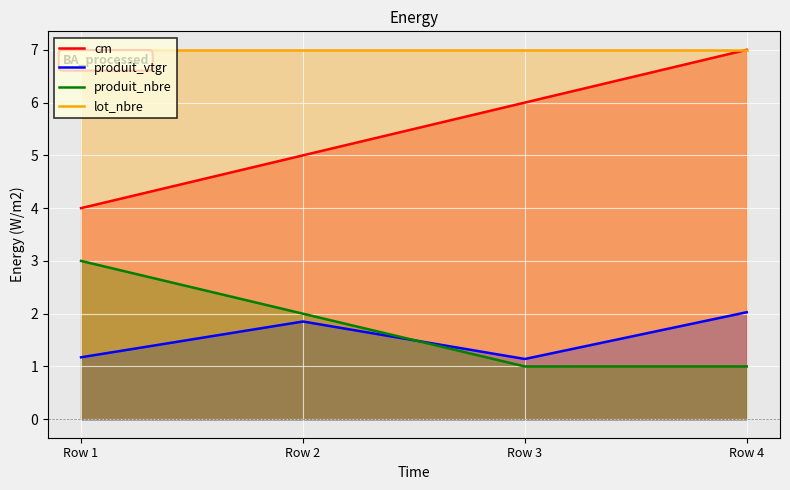

What is the difference between the highest and lowest values at Row 2?

5.1